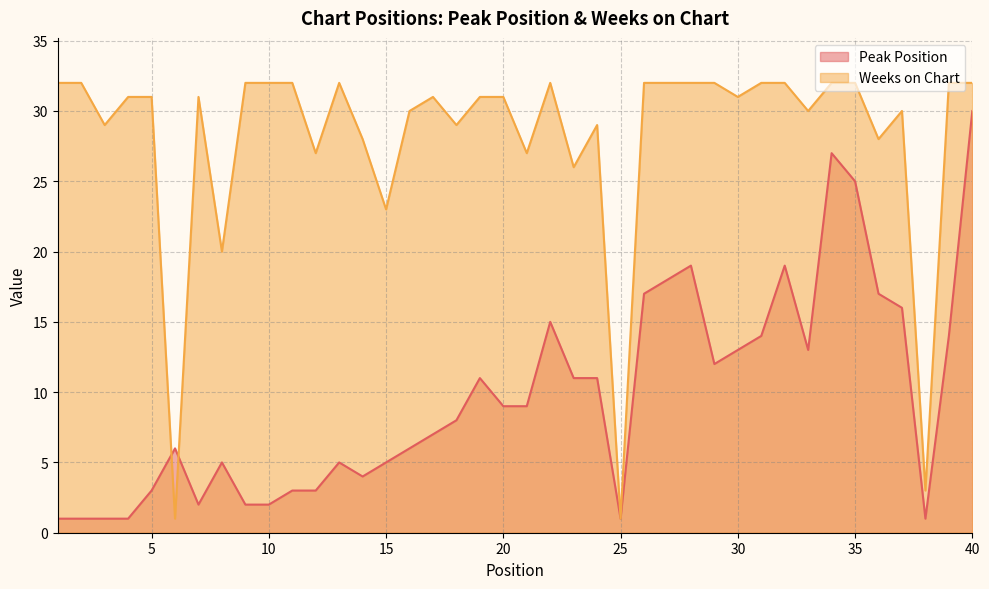

How many interior local peaks does the Weeks on Chart series have?

6